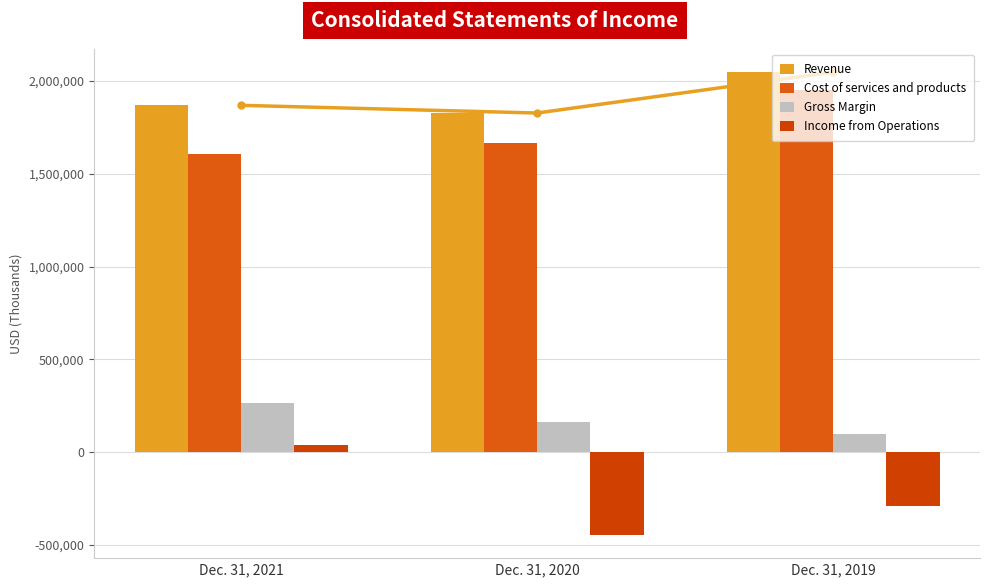

Reading right to left, what are all the values shown in this chart?

Revenue: Dec. 31, 2019=2048124	Dec. 31, 2020=1827889	Dec. 31, 2021=1869275
Cost of services and products: Dec. 31, 2019=1949880	Dec. 31, 2020=1663948	Dec. 31, 2021=1605210
Gross Margin: Dec. 31, 2019=98244	Dec. 31, 2020=163941	Dec. 31, 2021=264065
Income from Operations: Dec. 31, 2019=-290713	Dec. 31, 2020=-446079	Dec. 31, 2021=39799